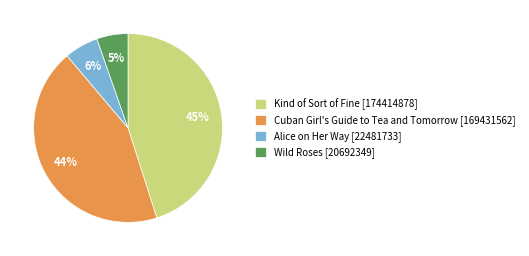

Combined, do Alice on Her Way [22481733] and Wild Roses [20692349] account for over 50%?

No